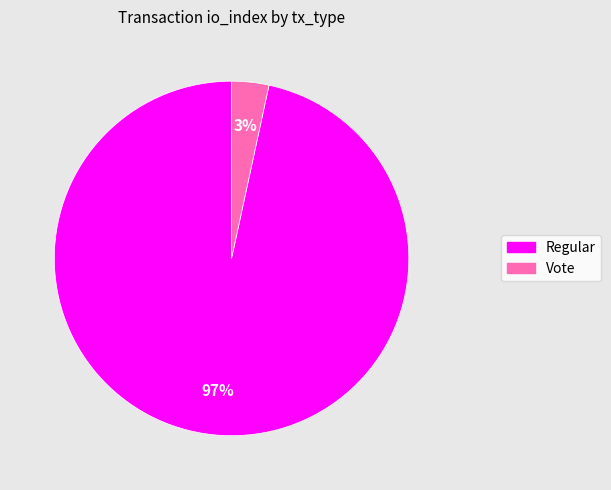

Is it true that Vote is 3% of the pie?

True